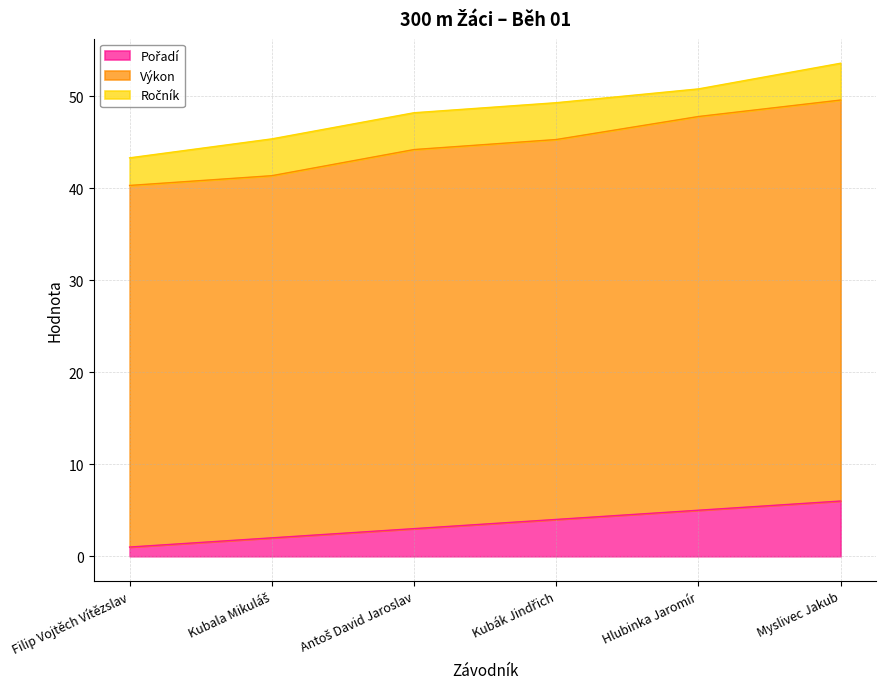

At how many categories does at least one series exceed 18?

6